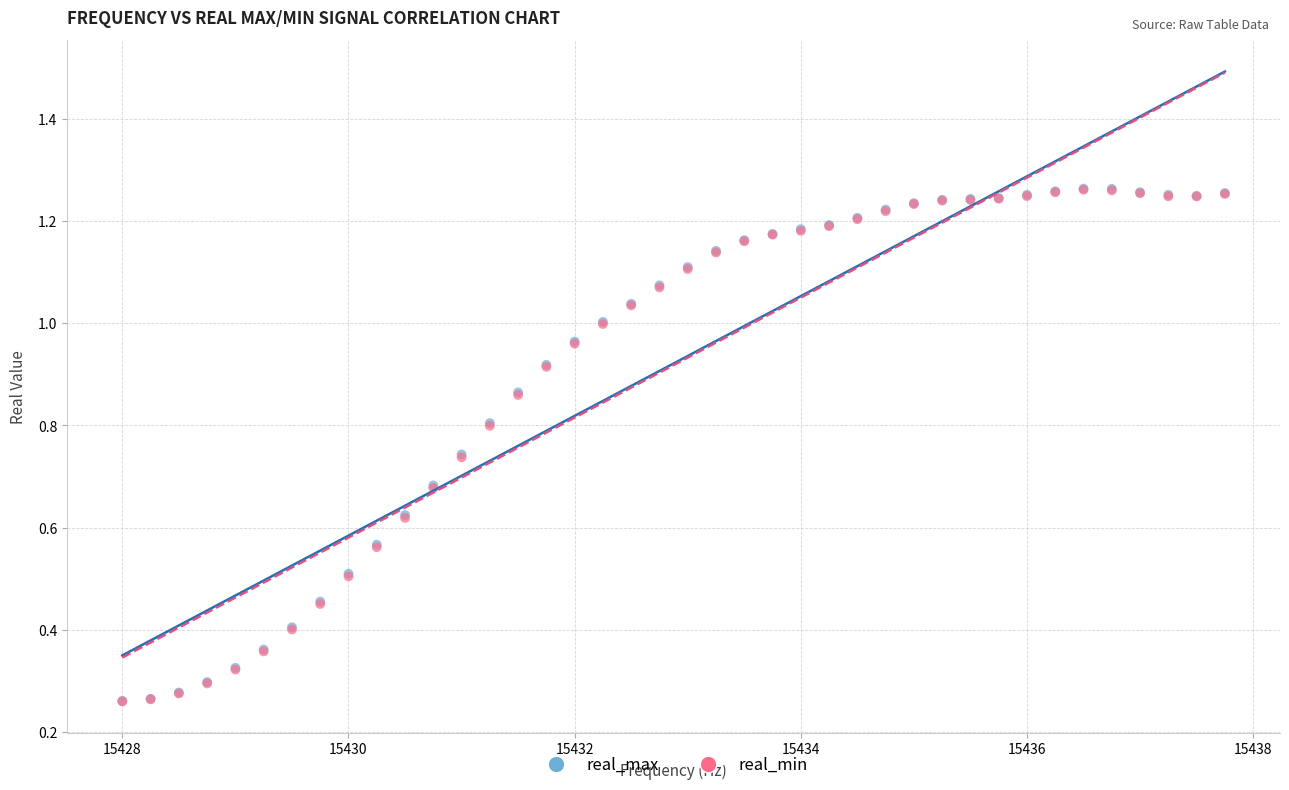

What are all the series names shown in the legend?

real_max, real_min